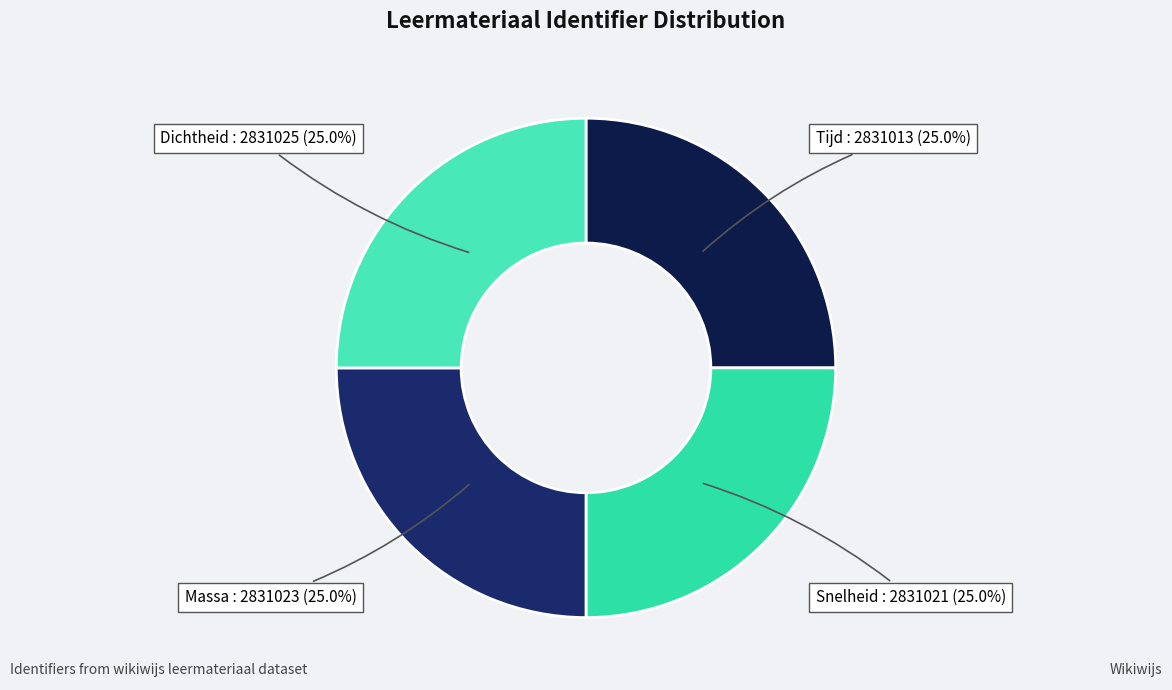

True or false: Dichtheid accounts for 14% of the total.

False